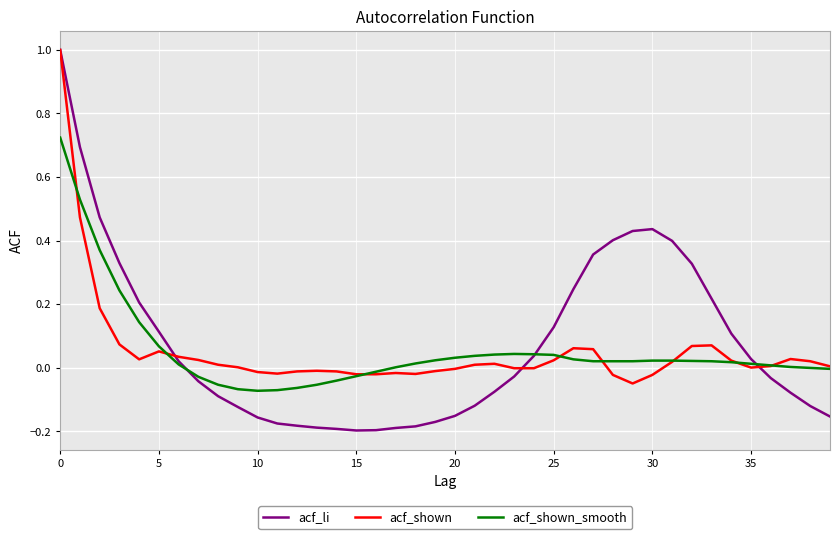

Which series has the widest spread of values?

acf_li